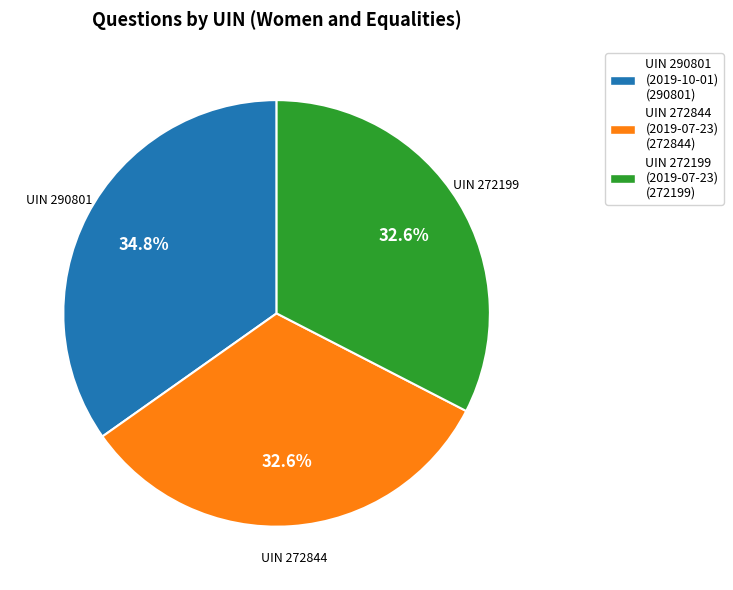

Count the number of slices in the pie.

3